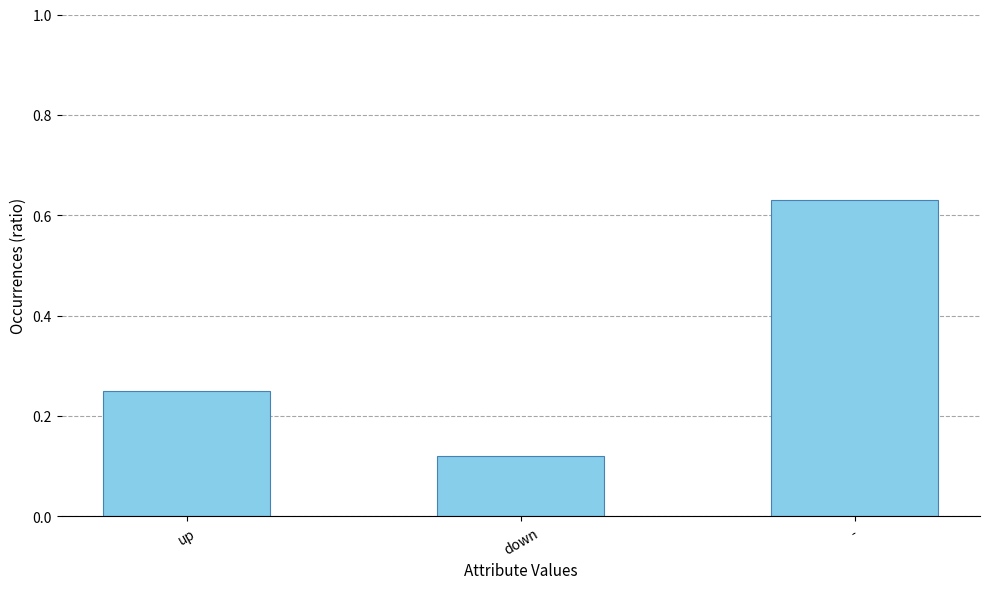

Which category has the lowest value across all series?

down